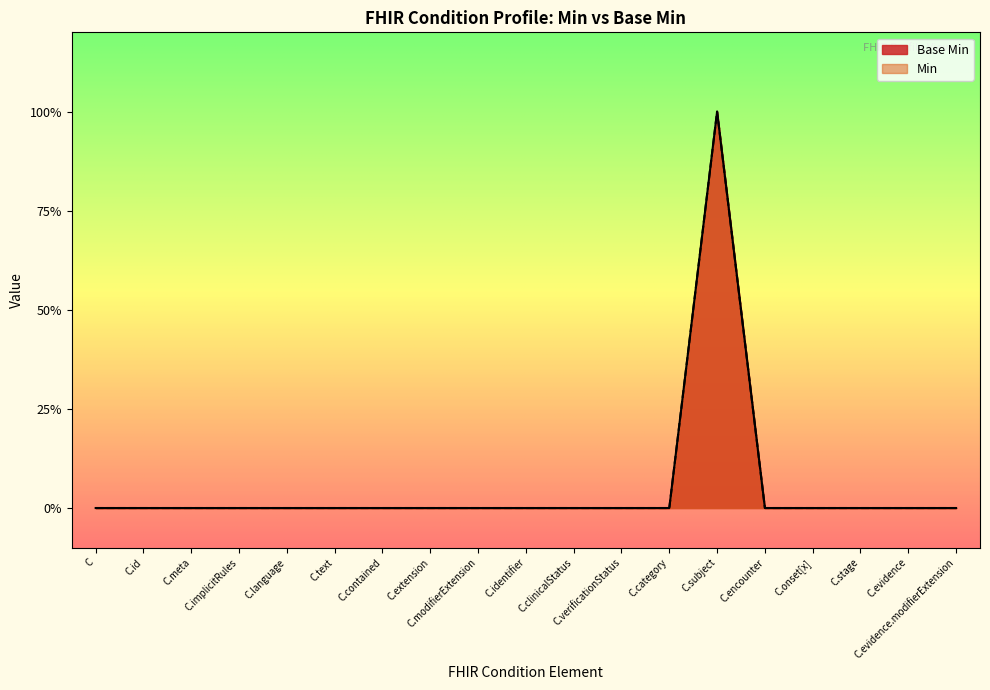

List the labels in order of value, largest first.

C.subject, C, C.id, C.meta, C.implicitRules, C.language, C.text, C.contained, C.extension, C.modifierExtension, C.identifier, C.clinicalStatus, C.verificationStatus, C.category, C.encounter, C.onset[x], C.stage, C.evidence, C.evidence.modifierExtension